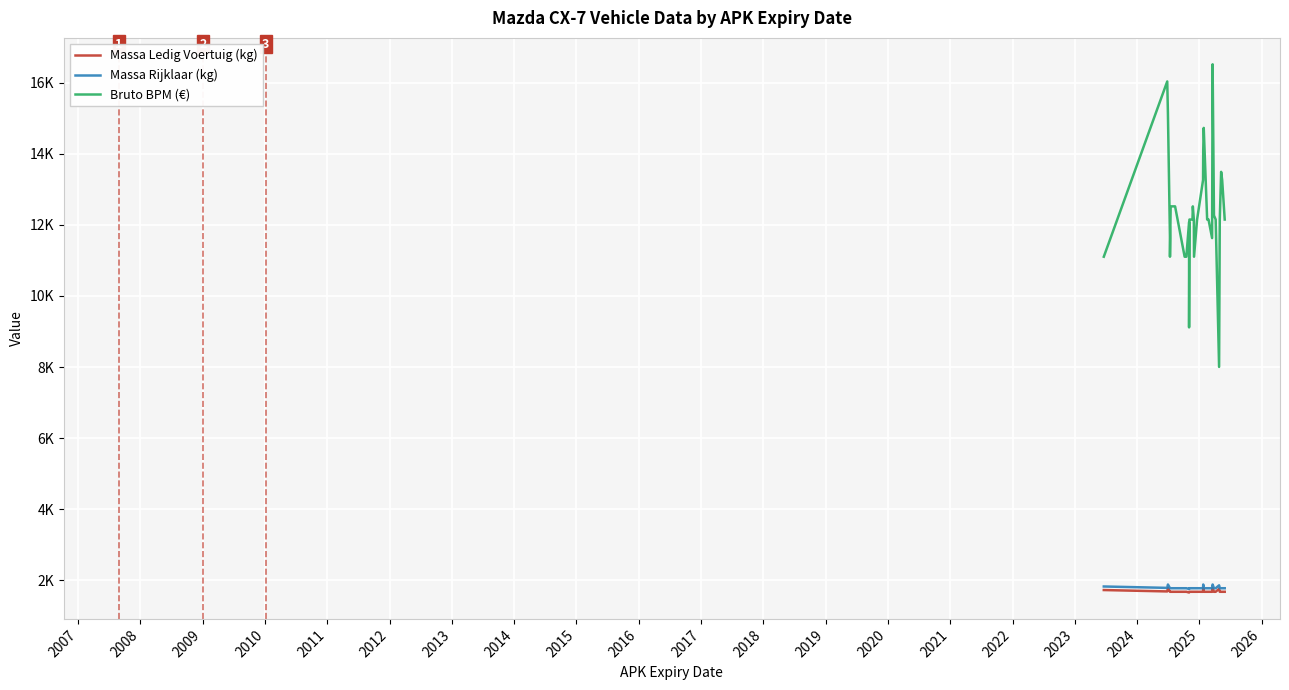

What is the average value of the Bruto BPM (€) series?

12550